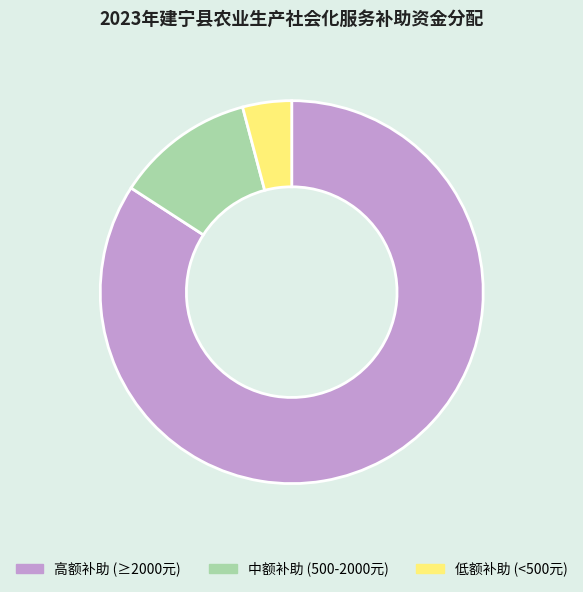

The 中额补助 (500-2000元) slice represents 3% of the pie. True or false?

False